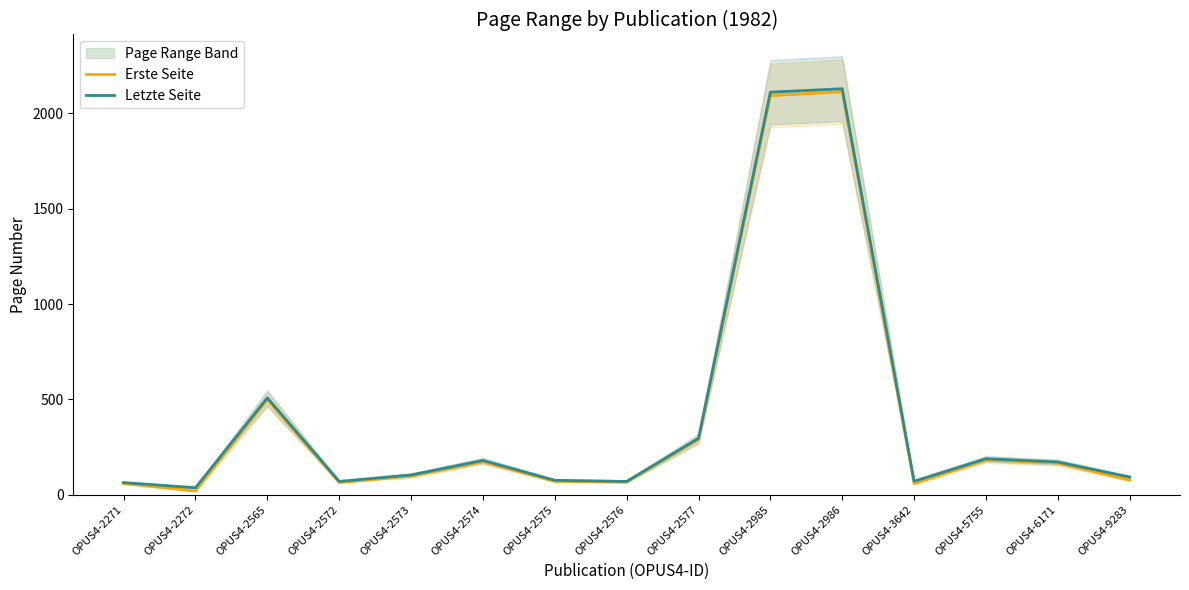

How many values in the Letzte Seite series exceed 104?

7